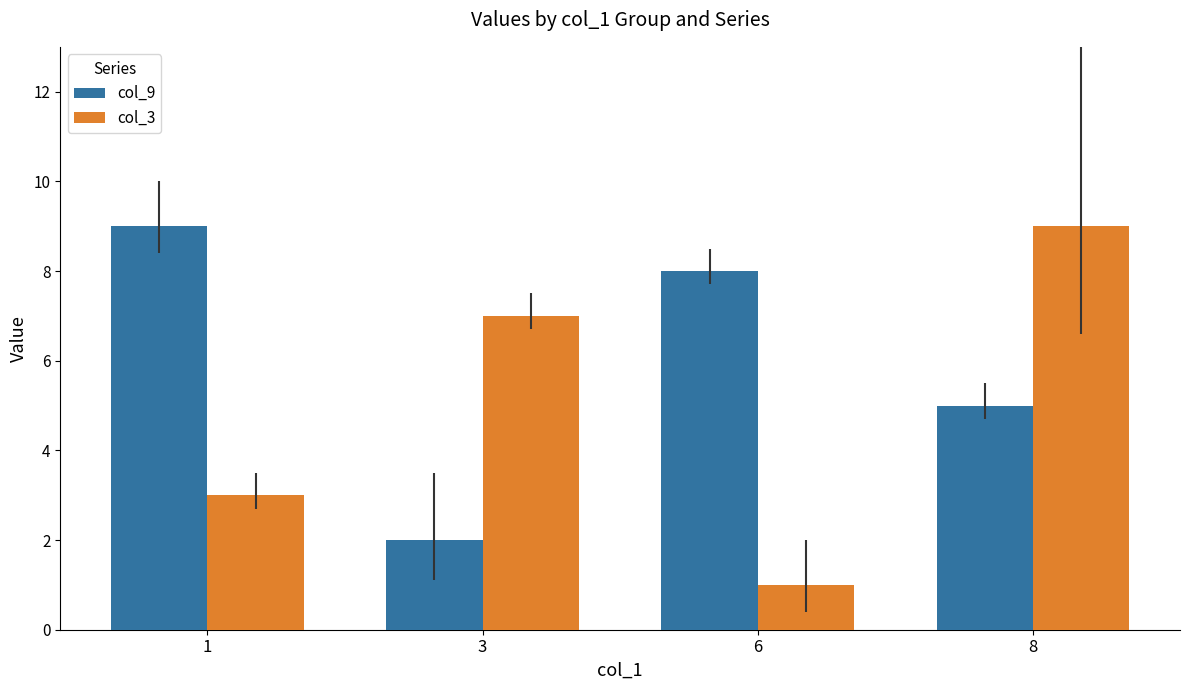

At which category is the sum across all series the highest?

8